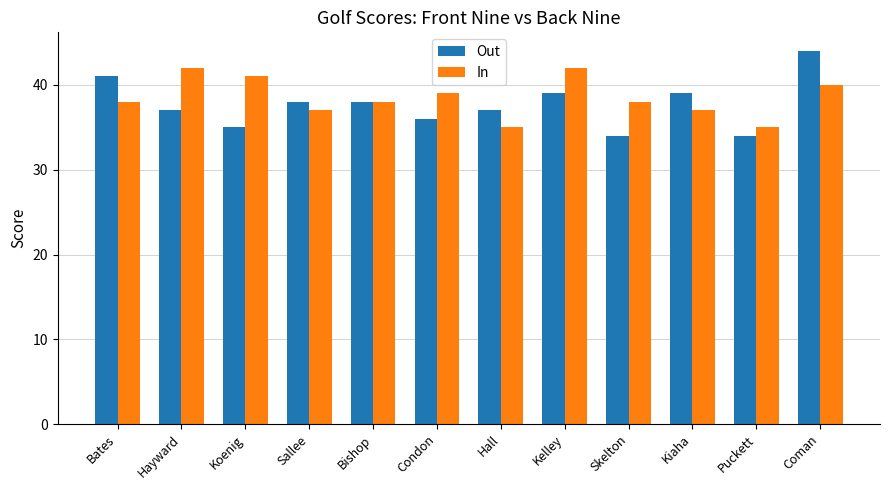

Reading left to right, transcribe all the data shown in this chart.

Out: Bates=41	Hayward=37	Koenig=35	Sallee=38	Bishop=38	Condon=36	Hall=37	Kelley=39	Skelton=34	Kiaha=39	Puckett=34	Coman=44
In: Bates=38	Hayward=42	Koenig=41	Sallee=37	Bishop=38	Condon=39	Hall=35	Kelley=42	Skelton=38	Kiaha=37	Puckett=35	Coman=40